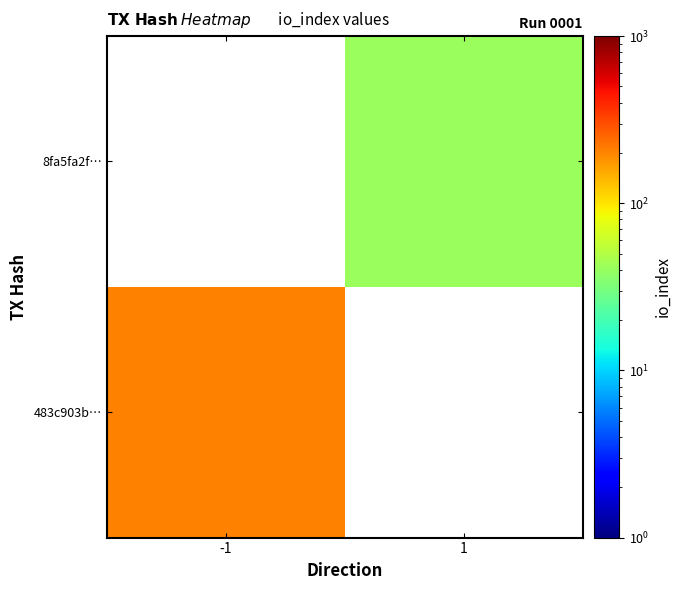

How many distinct data groups are displayed?

2